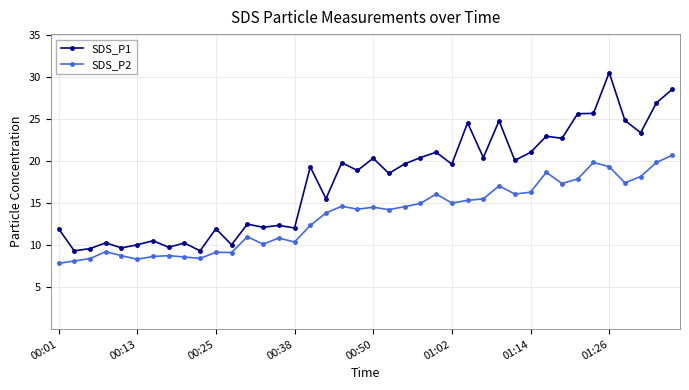

True or false: SDS_P1 and SDS_P2 cross at least once.

False